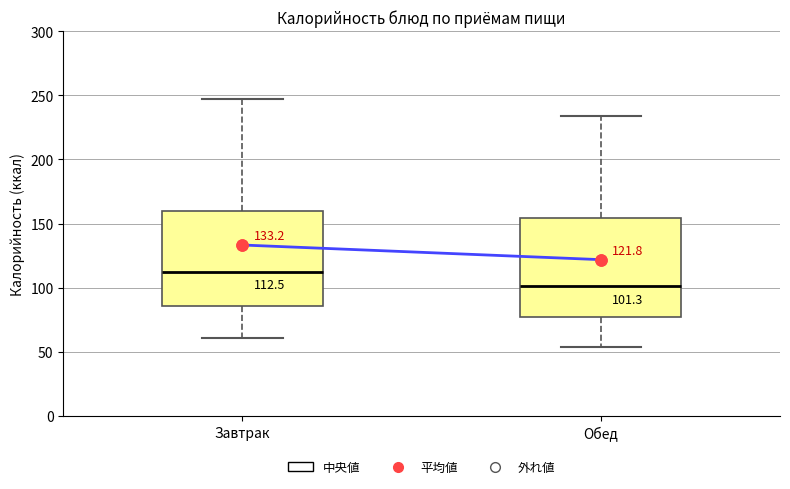

Which box has the lowest median line?

Обед